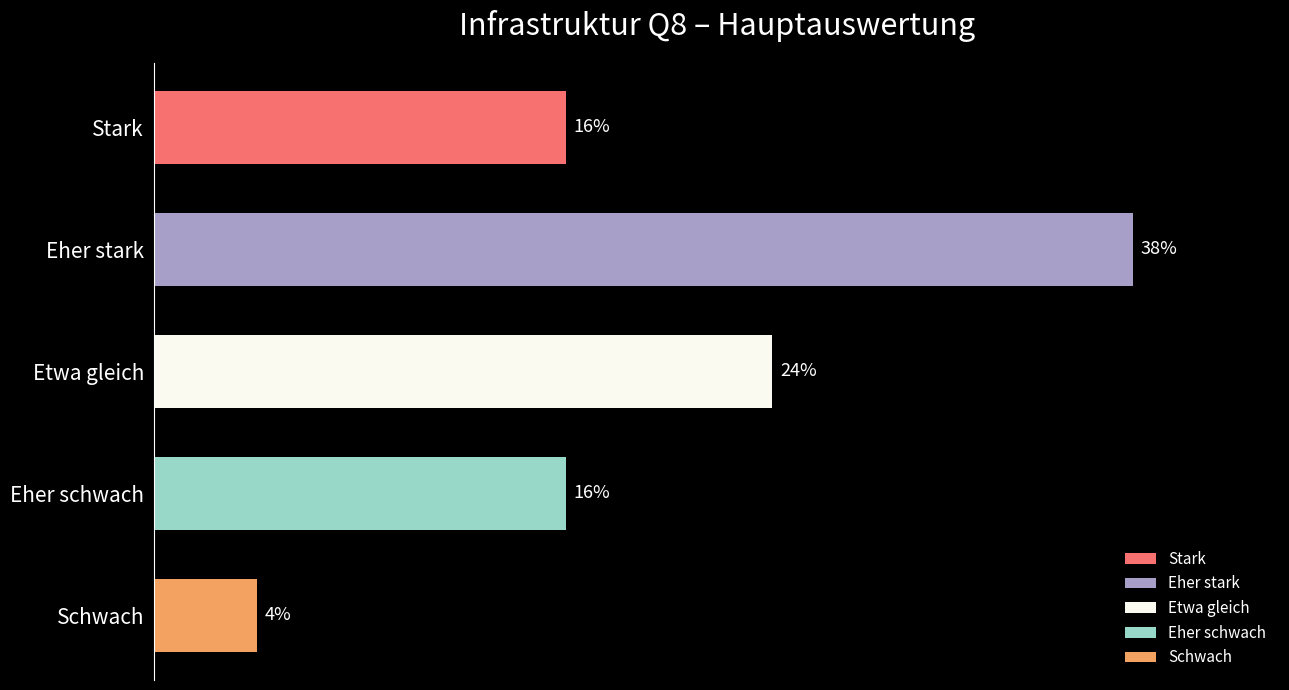

What is the spread (max minus min) of values at Hauptauswertung?

34